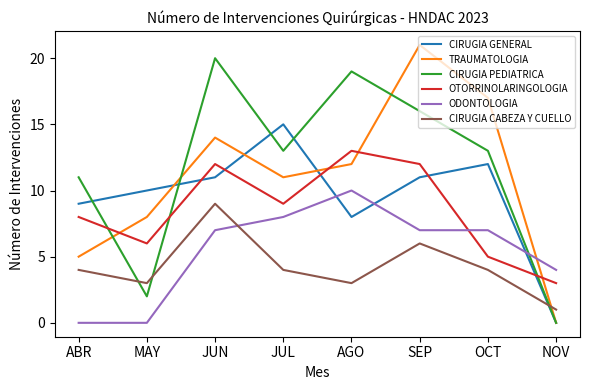

What is the total value across all series at AGO?

65